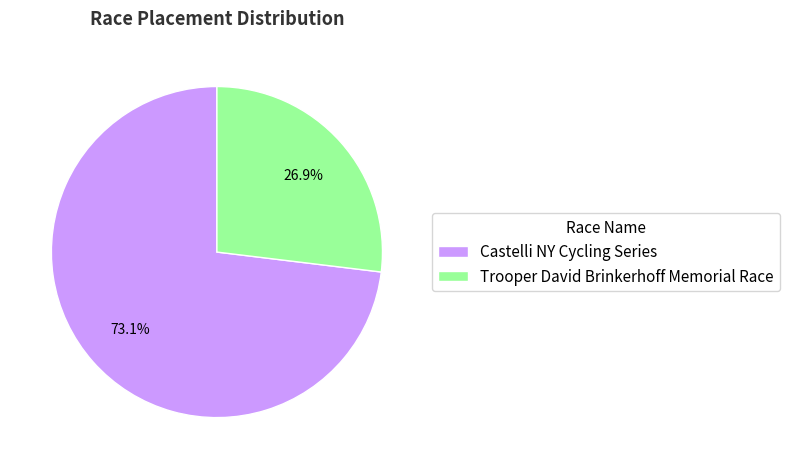

What is the total percentage of Trooper David Brinkerhoff Memorial Race and Castelli NY Cycling Series?

100.0%